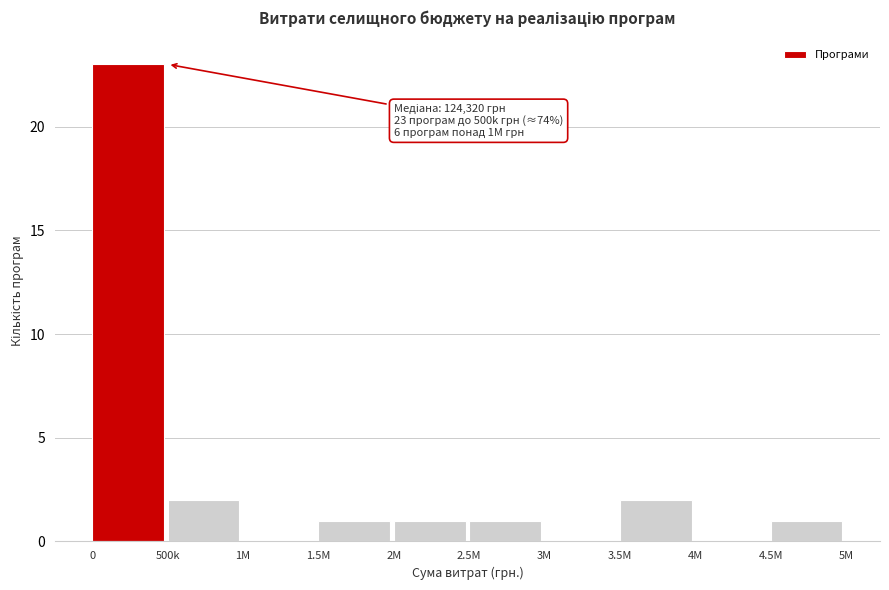

What is the change in value from 0 to 2.5M?

-22